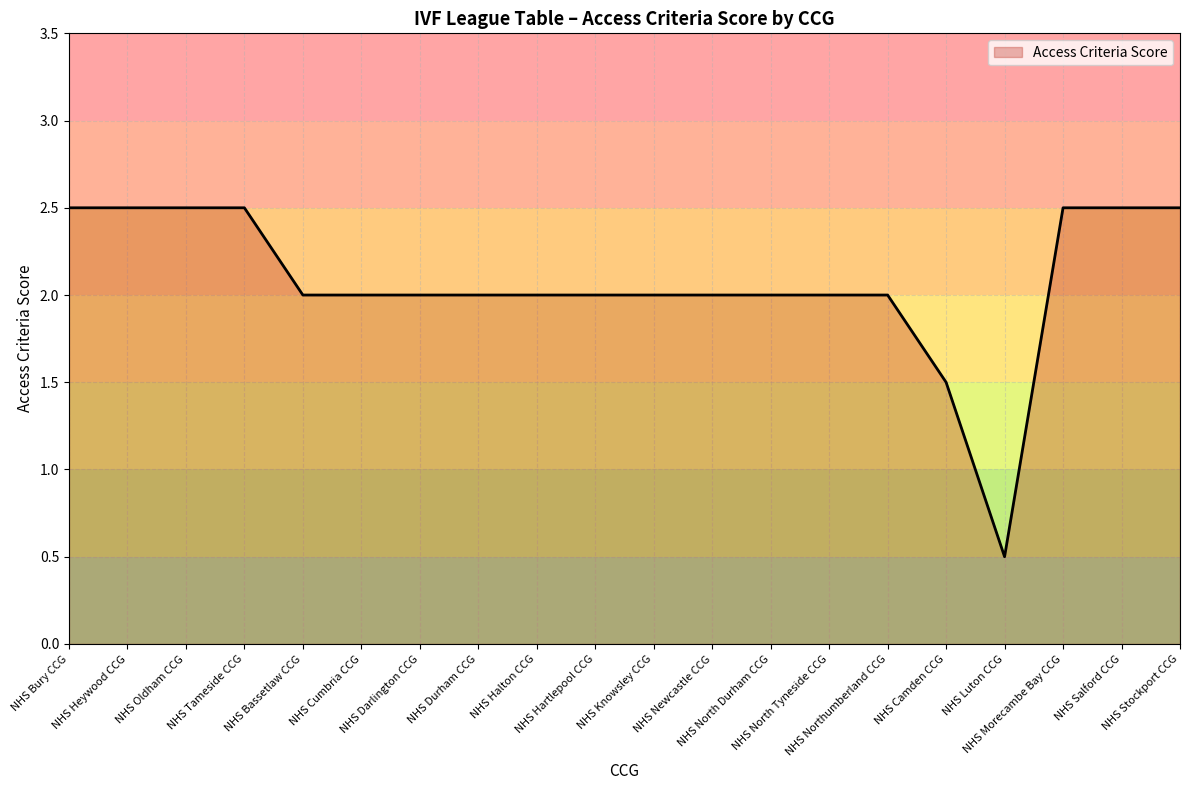

What is the maximum value shown in the chart?

2.5